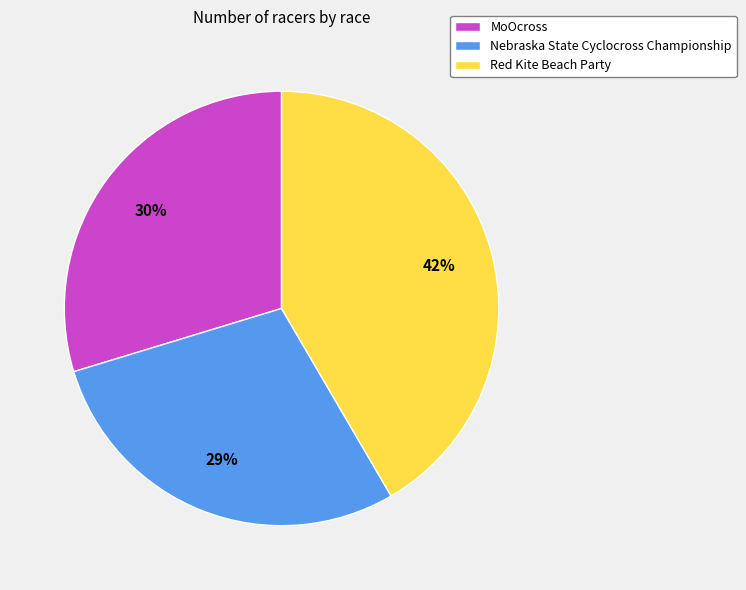

Which has a higher value, Nebraska State Cyclocross Championship or MoOcross?

MoOcross